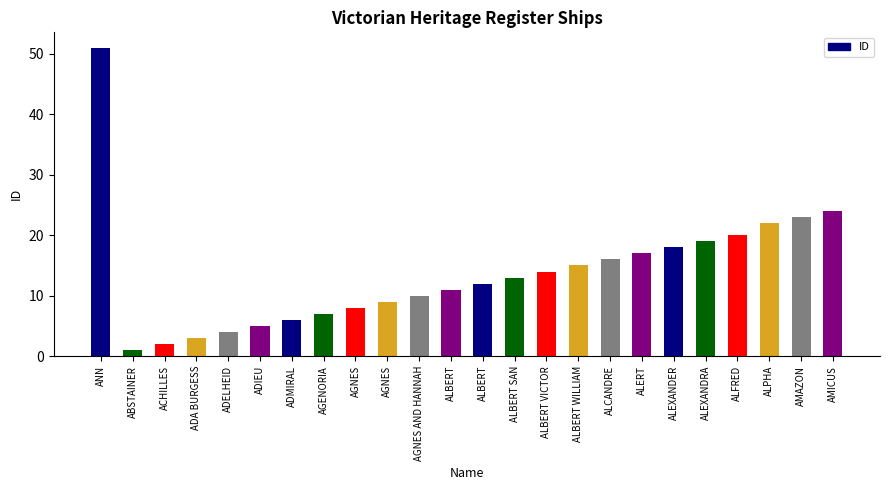

How many data points are less than 13?

12